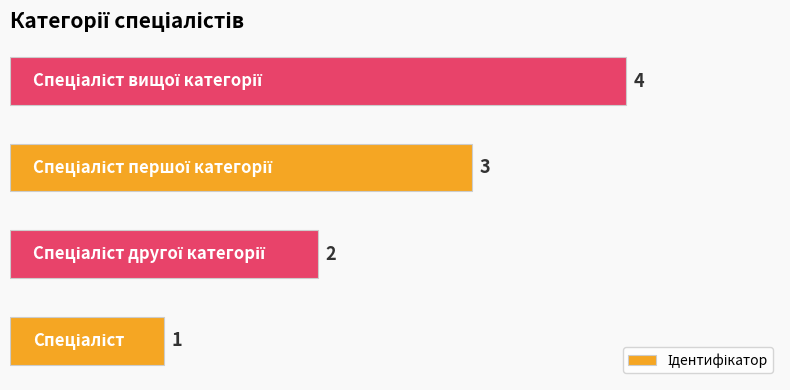

Count the values in the range 2 to 4.

3